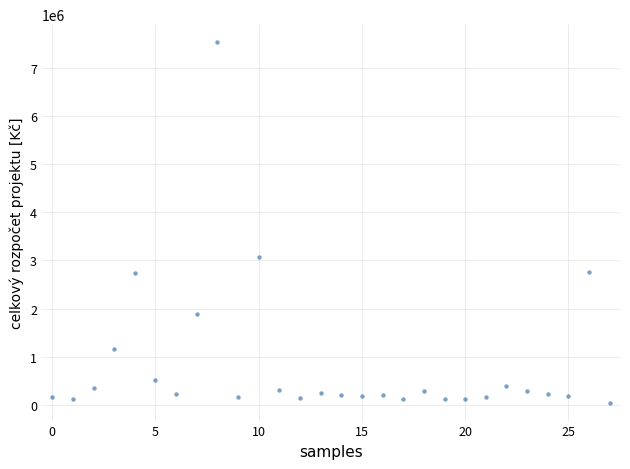

What Y value in the scatter plot is closest to 3788950?

3062960